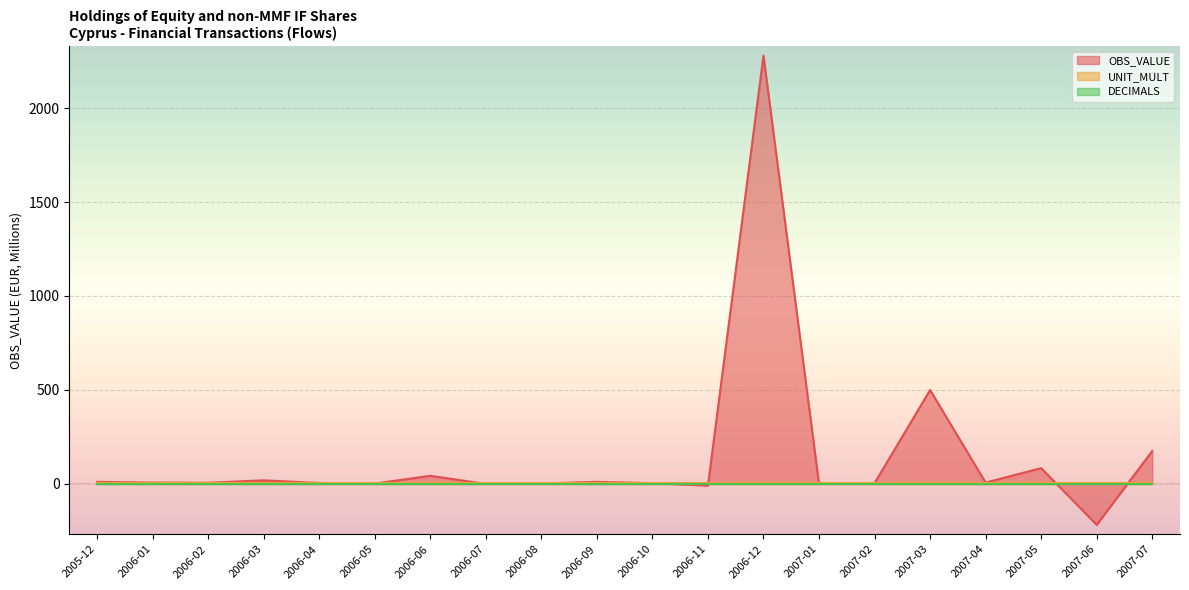

Reading left to right, what are all the values shown in this chart?

OBS_VALUE: 10	6	5	18	4	1	42	-1	1	10	3	-10	2280	-1	3	499	6	83	-219	174
UNIT_MULT: 6	6	6	6	6	6	6	6	6	6	6	6	6	6	6	6	6	6	6	6
DECIMALS: 0	0	0	0	0	0	0	0	0	0	0	0	0	0	0	0	0	0	0	0